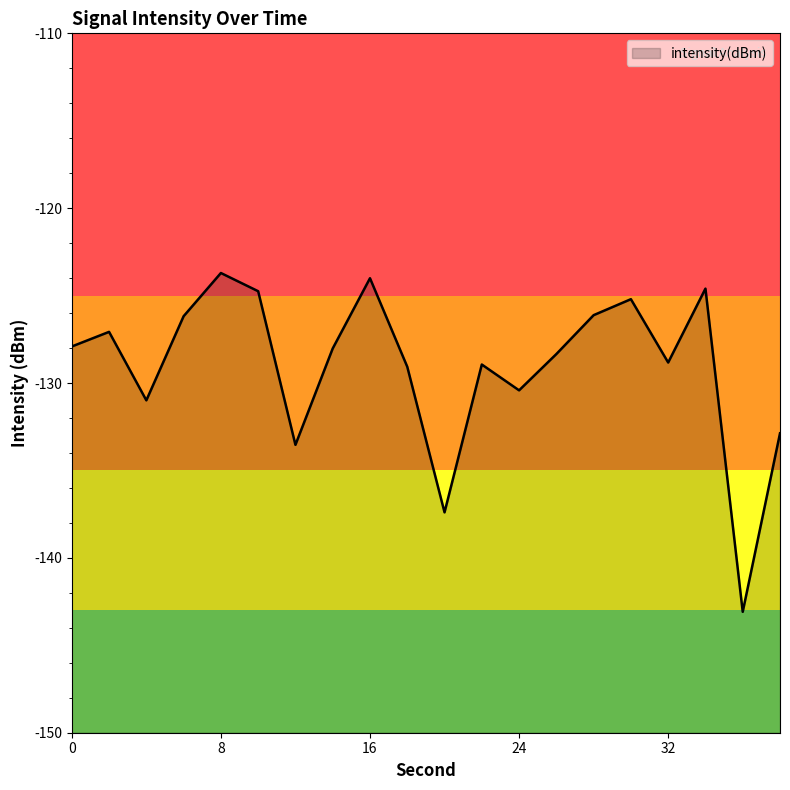

Which label corresponds to the largest value in the chart?

8